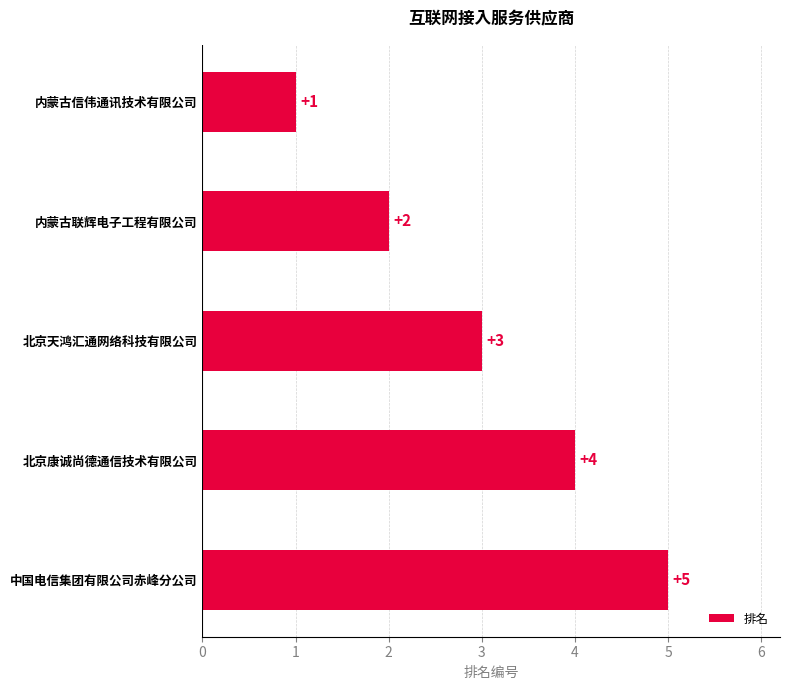

List the labels in order of value, smallest first.

内蒙古信伟通讯技术有限公司, 内蒙古联辉电子工程有限公司, 北京天鸿汇通网络科技有限公司, 北京康诚尚德通信技术有限公司, 中国电信集团有限公司赤峰分公司